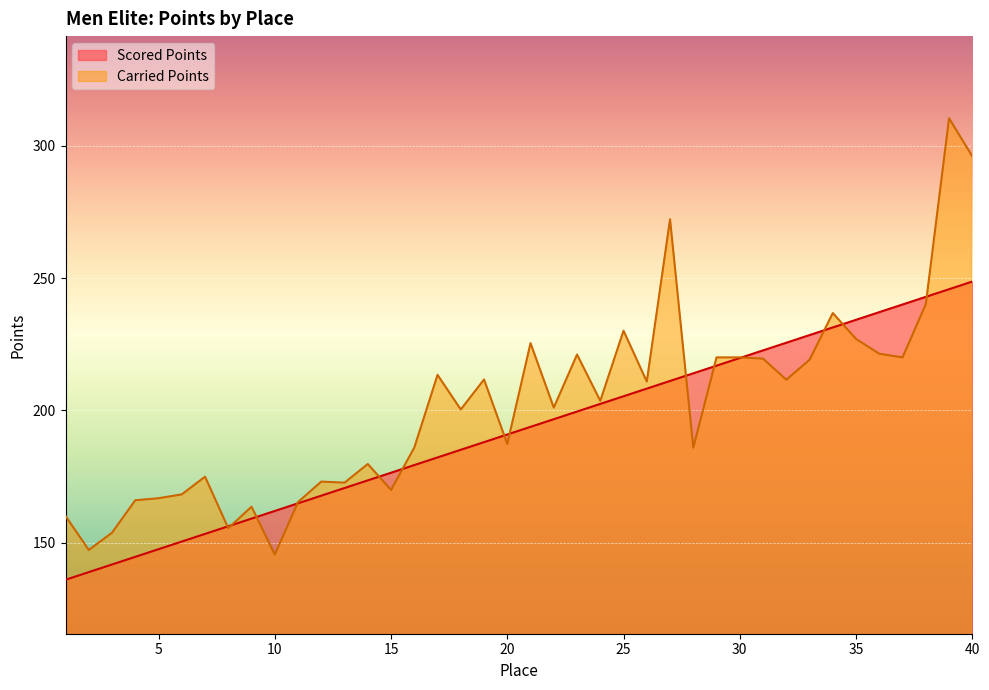

Rank the series by their maximum value, from highest to lowest.

Carried Points, Scored Points